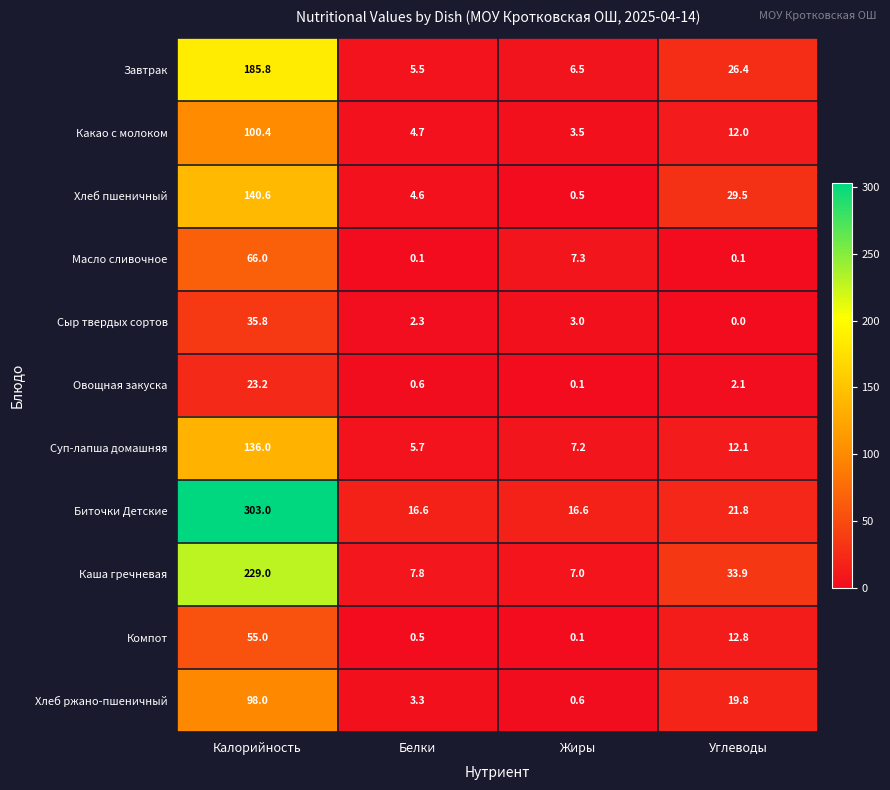

At which category does the chart reach its minimum across all series?

Углеводы